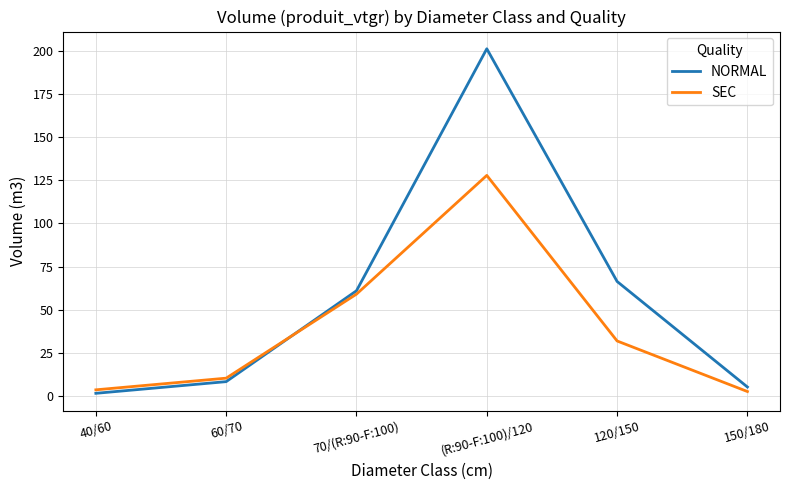

How many values in the NORMAL series are below 60?

3